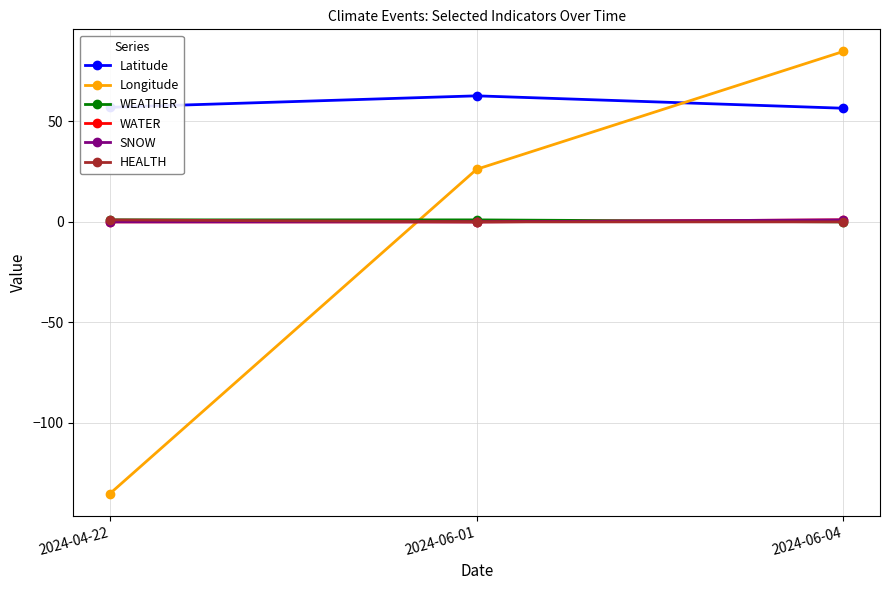

At which category is the sum across all series the highest?

2024-06-04